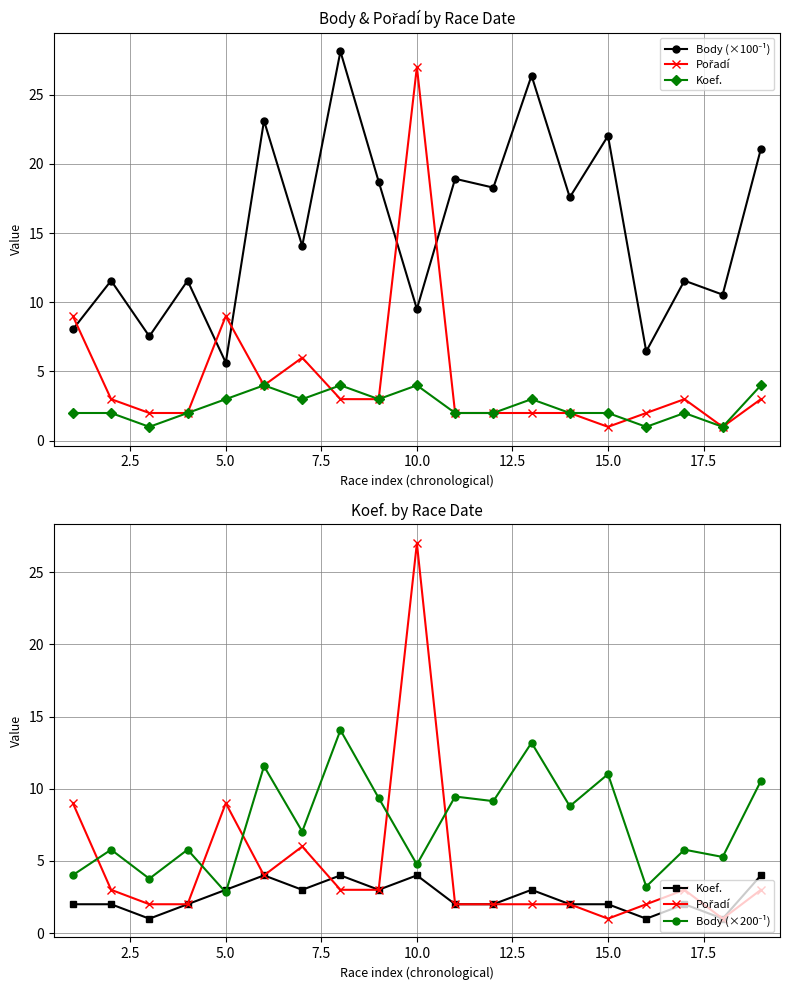

At how many categories does at least one series exceed 19?

6